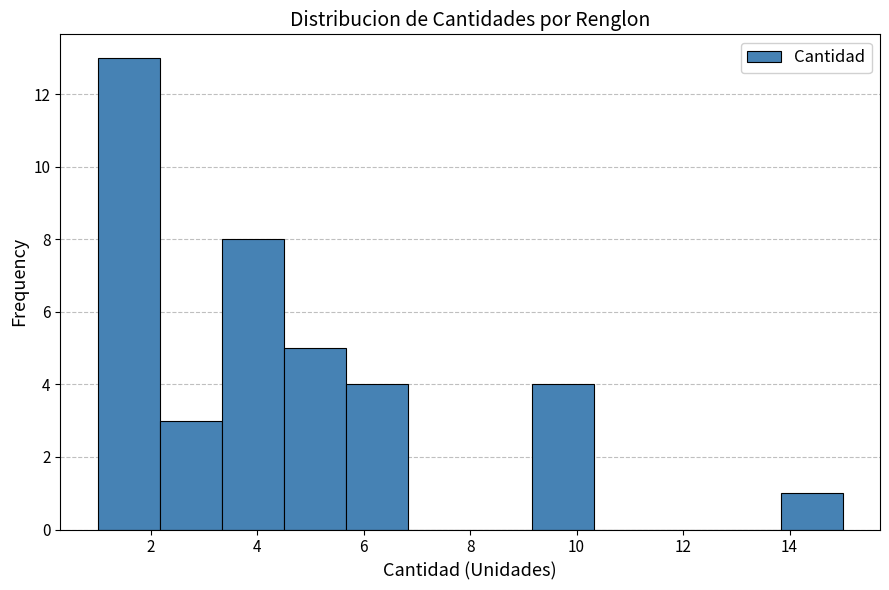

Reading left to right, transcribe this chart: for each bar, give the range it covers on the x-axis and its height. Neither the bar edges nor the heights are printed on the chart, so give them approximately, as read against the axes.

1.0 to 2.2: 13
2.2 to 3.4: 3
3.4 to 4.6: 8
4.6 to 5.6: 5
5.6 to 6.8: 4
6.8 to 8.0: 0
8.0 to 9.2: 0
9.2 to 10.4: 4
10.4 to 11.6: 0
11.6 to 12.6: 0
12.6 to 13.8: 0
13.8 to 15.0: 1